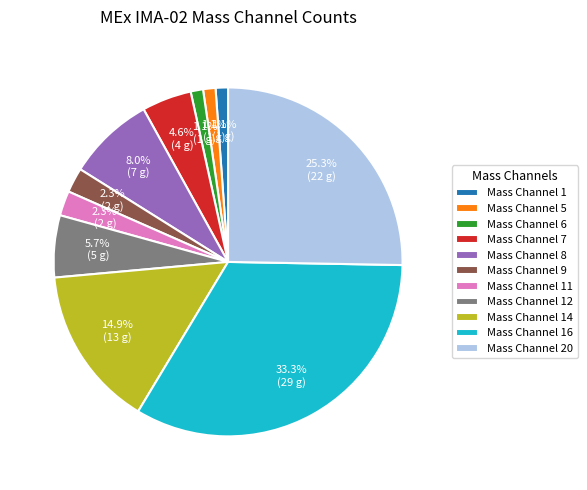

To the nearest percent, what is the average slice percentage?

9%